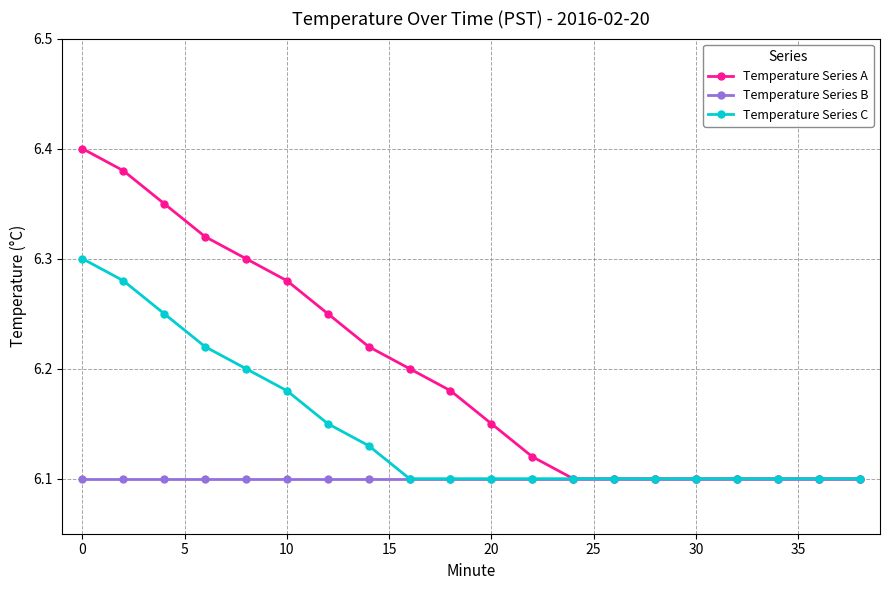

At how many categories does at least one series exceed 6?

20